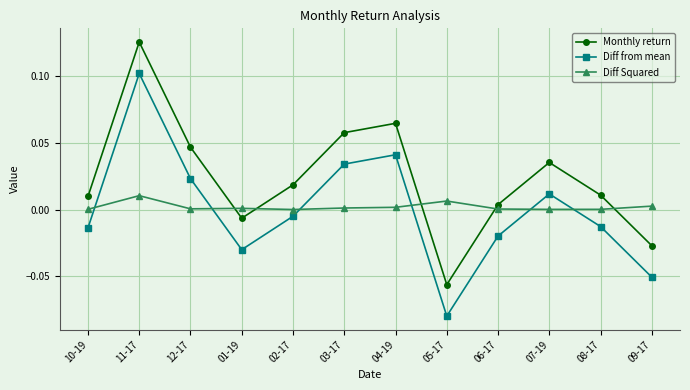

Where is Monthly return nearest to the value 0?

06-17